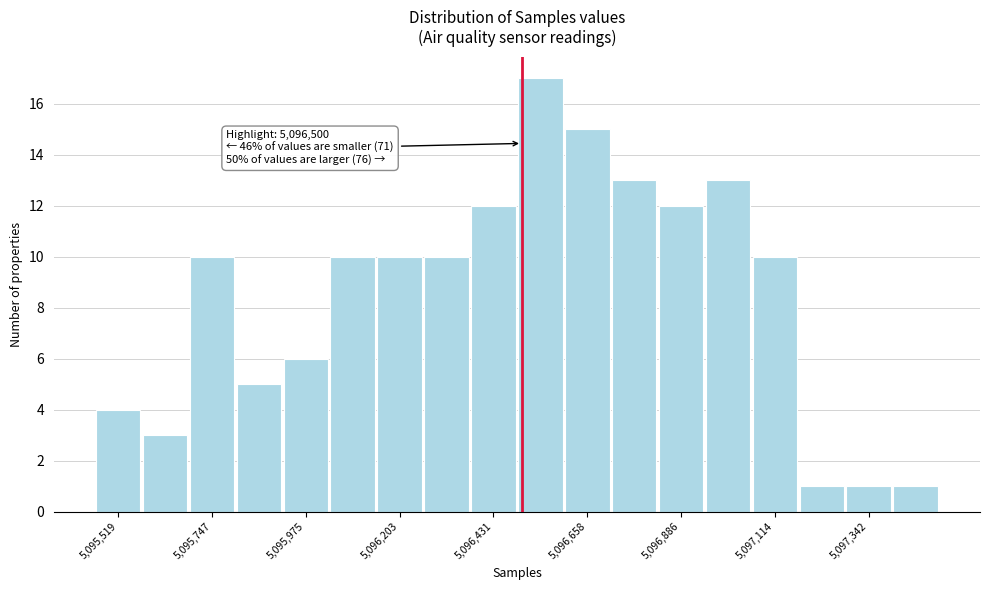

Around what value on the x-axis is the tallest bar? Give the approximate position of its centre, as read against the axis.

5096550